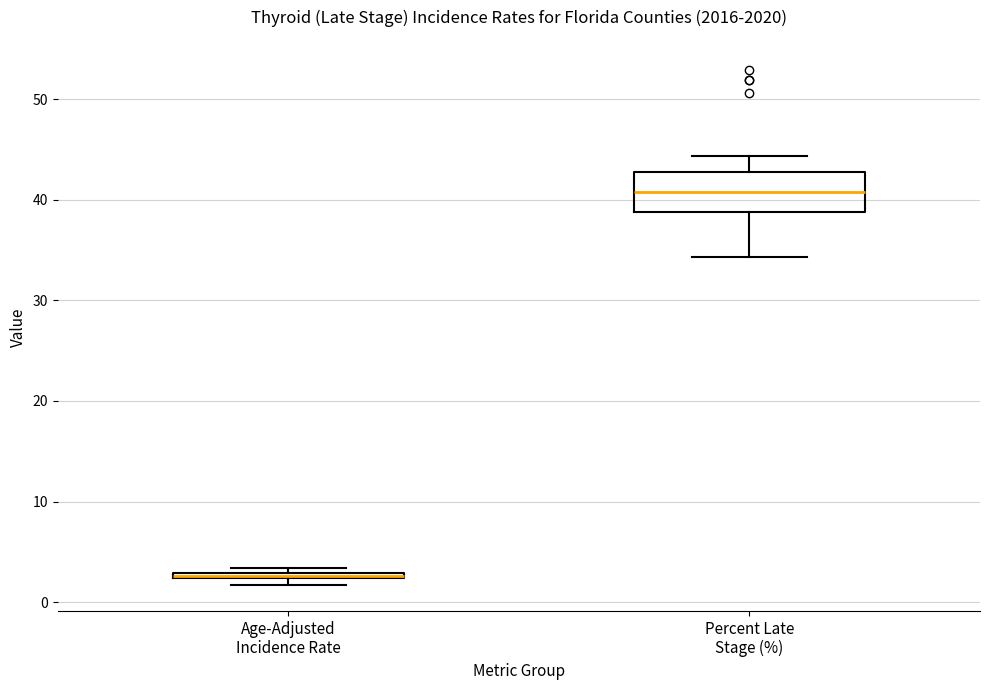

Where does the median line of the box for Percent Late Stage (%) sit on the y-axis? The values are not printed on the chart, so give them approximately, as read against the axis.

41